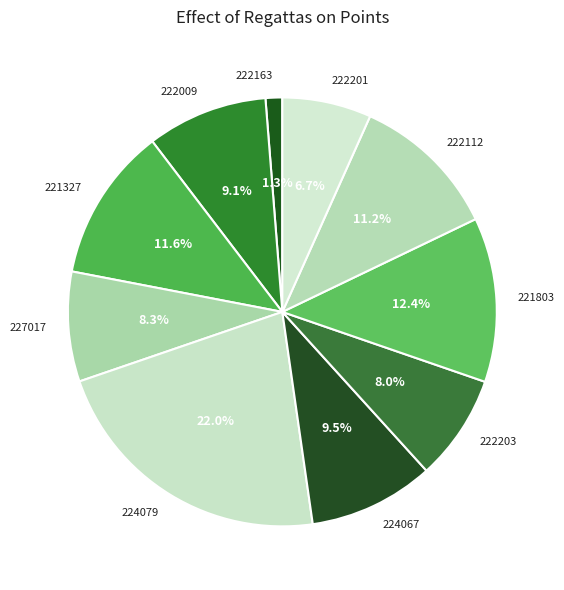

Do 227017 and 222201 together represent more than half of the pie?

No